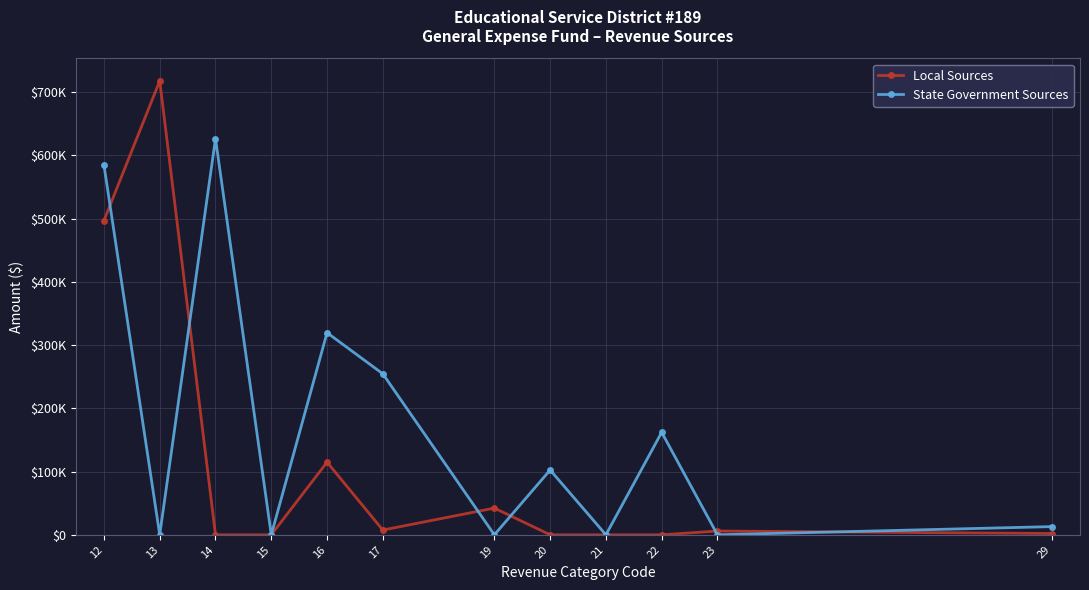

Which category has the lowest value in the Local Sources series?

14